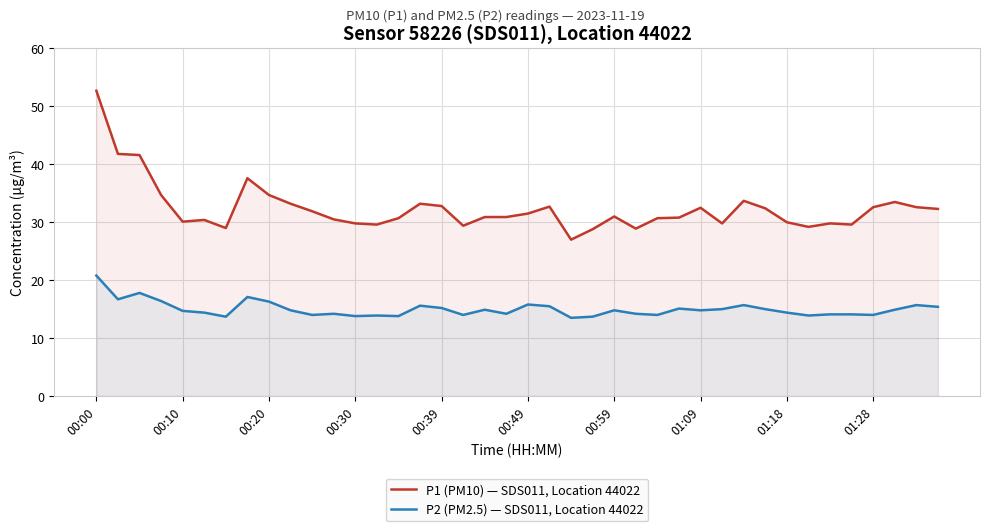

The P2 (PM2.5) — SDS011, Location 44022 series shows 13.9 at 33. True or false?

True